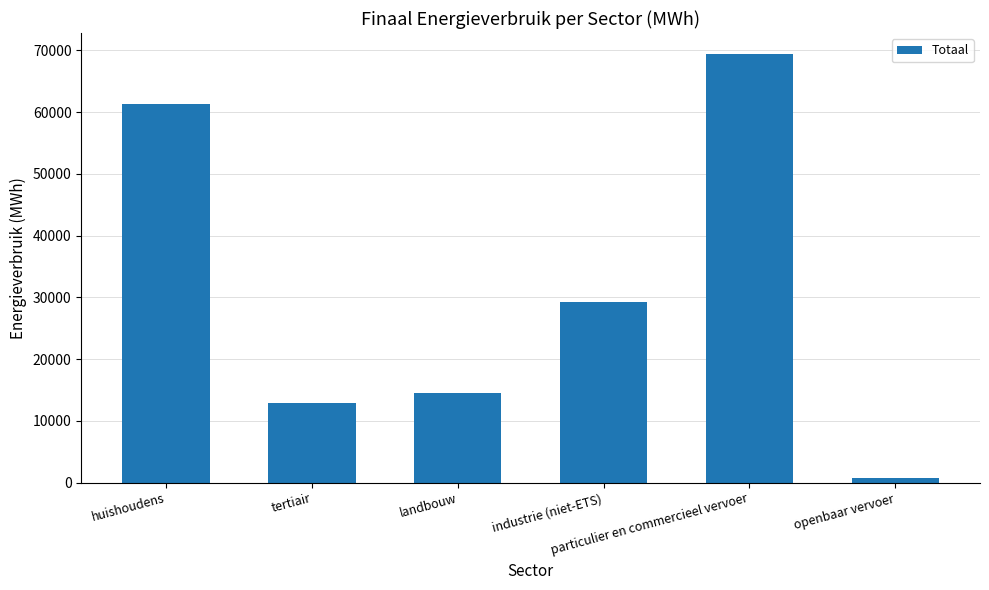

What is the difference between the maximum and second lowest values?

56396.8